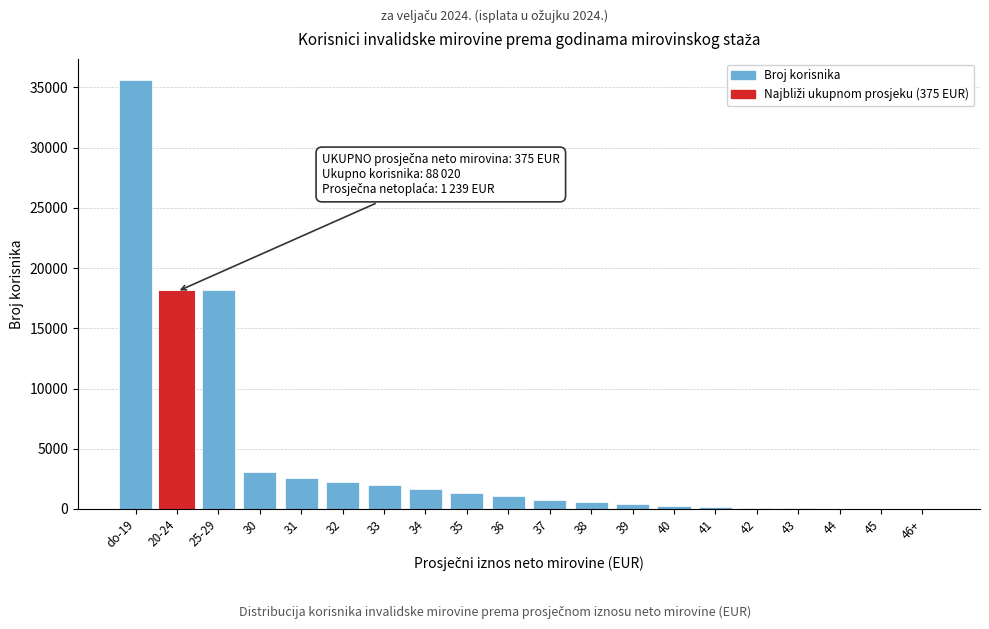

What is the maximum value shown in the chart?

35606